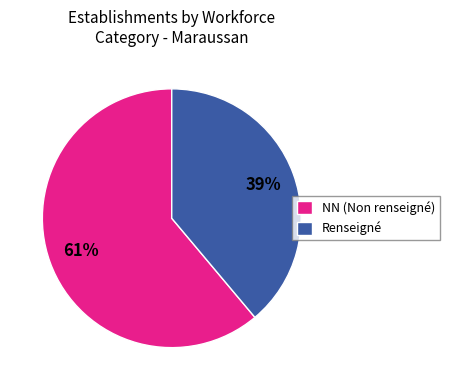

Combined, do NN (Non renseigné) and Renseigné account for over 50%?

Yes